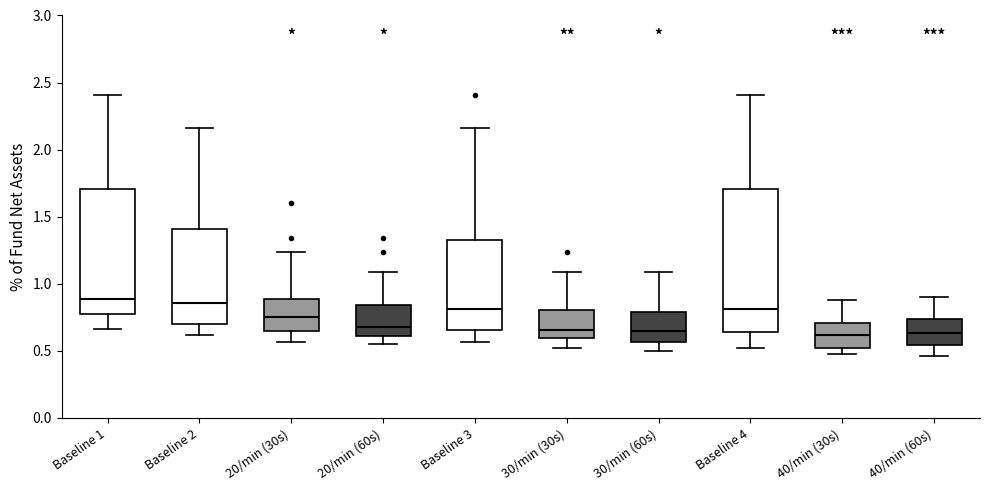

Comparing the boxes themselves (not the whiskers), which one is the tallest?

Baseline 4